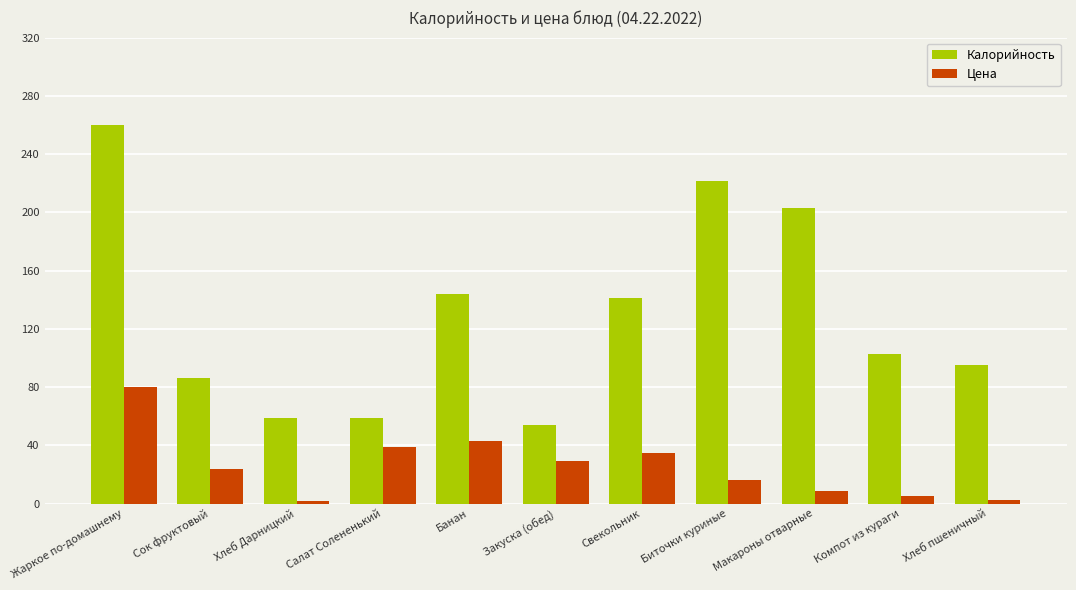

What is the spread (max minus min) of values at Биточки куриные?

205.1